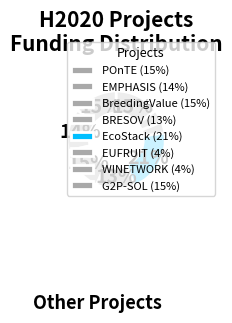

Is it true that EMPHASIS is 27% of the pie?

False